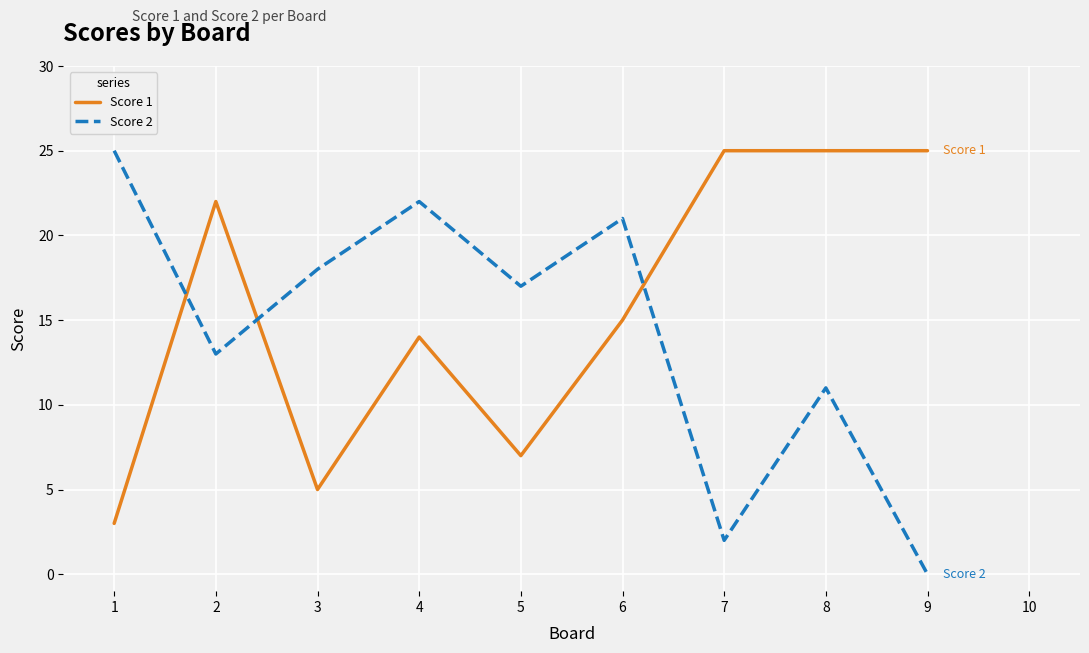

At which category does Score 1 reach its first local valley?

3